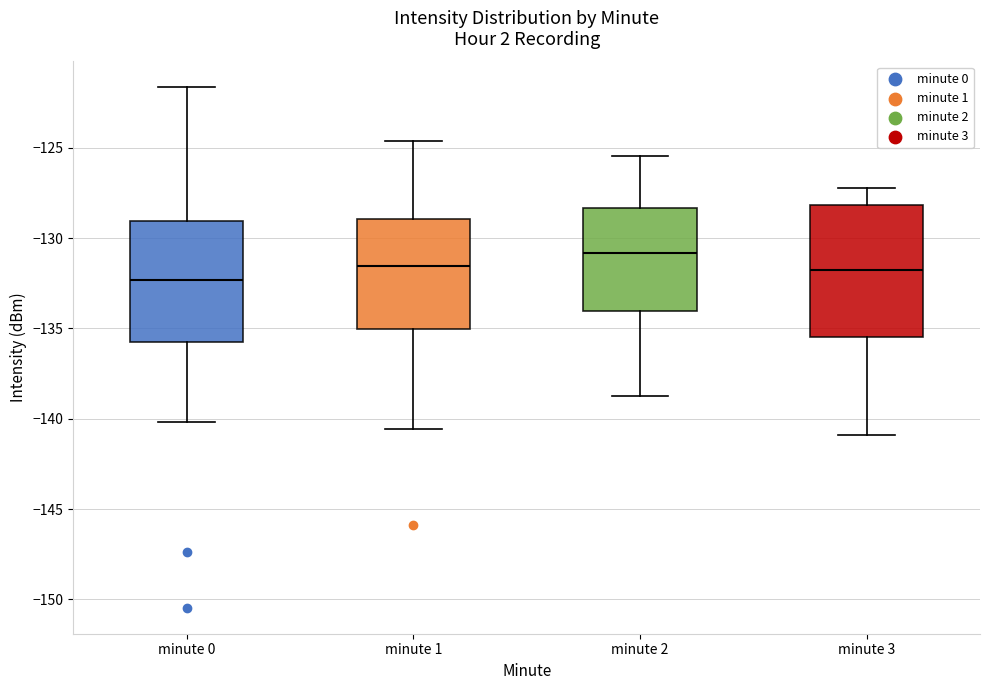

Reading left to right, read every box against the y-axis: the position of its median line, the range the box covers, and the ends of its whiskers. The values are not printed on the chart, so give them approximately, as read against the axis.

minute 0: median -132.5, box -135.5 to -129.0, whiskers -140.0 to -121.5
minute 1: median -131.5, box -135.0 to -129.0, whiskers -140.5 to -124.5
minute 2: median -131.0, box -134.0 to -128.5, whiskers -139.0 to -125.5
minute 3: median -132.0, box -135.5 to -128.0, whiskers -141.0 to -127.0